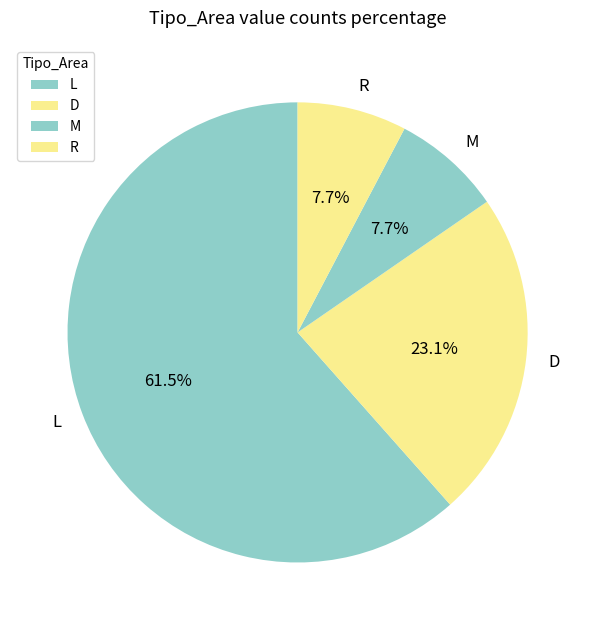

Between L and R, which is larger?

L